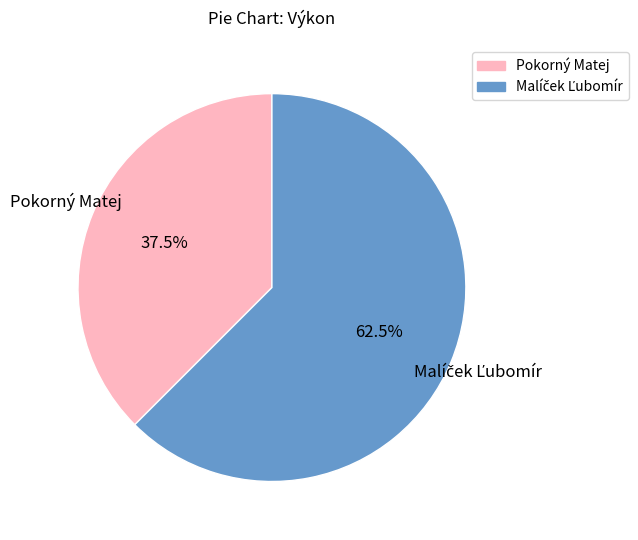

Which category has the smallest portion of the pie?

Pokorný Matej